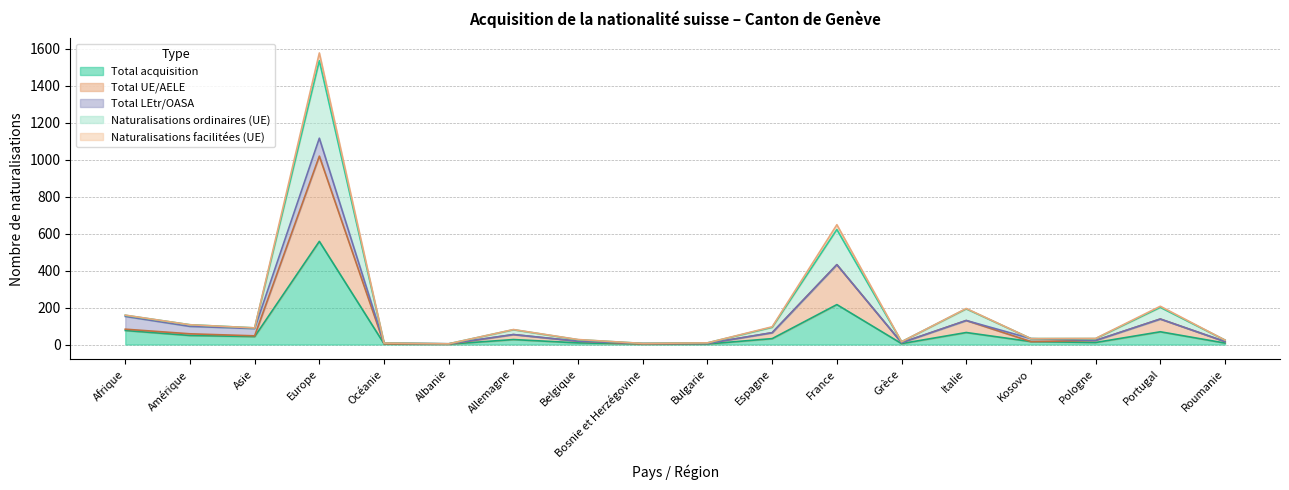

How many data points does each series have?

18